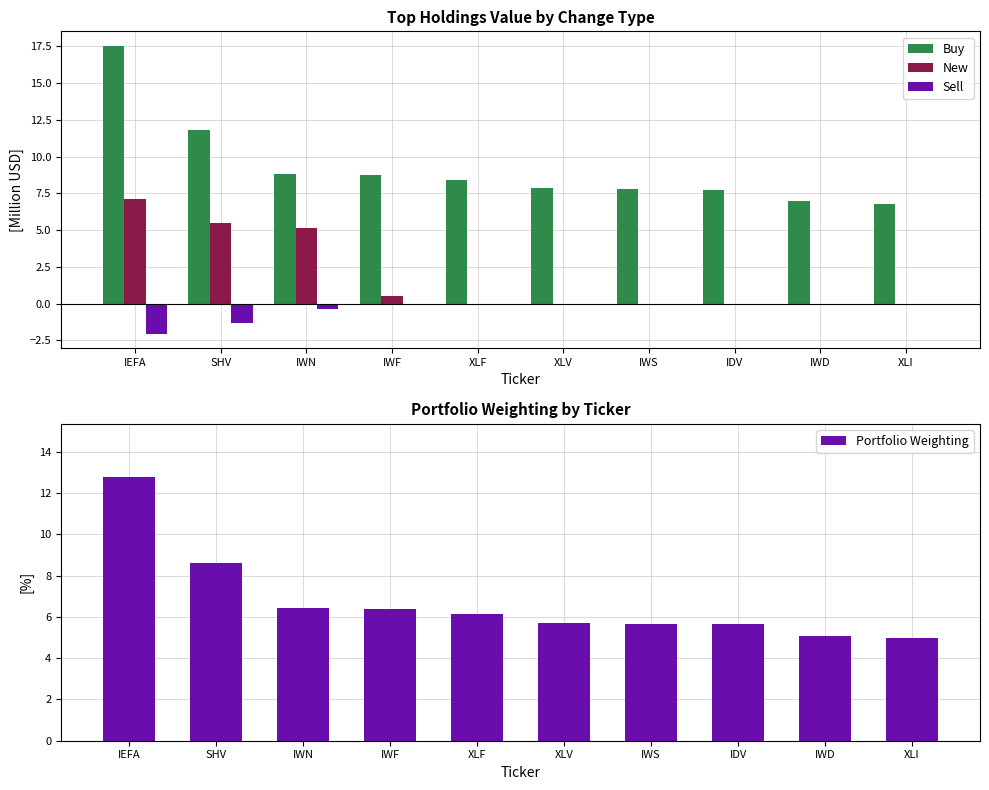

Does the chart contain stacked bars?

No